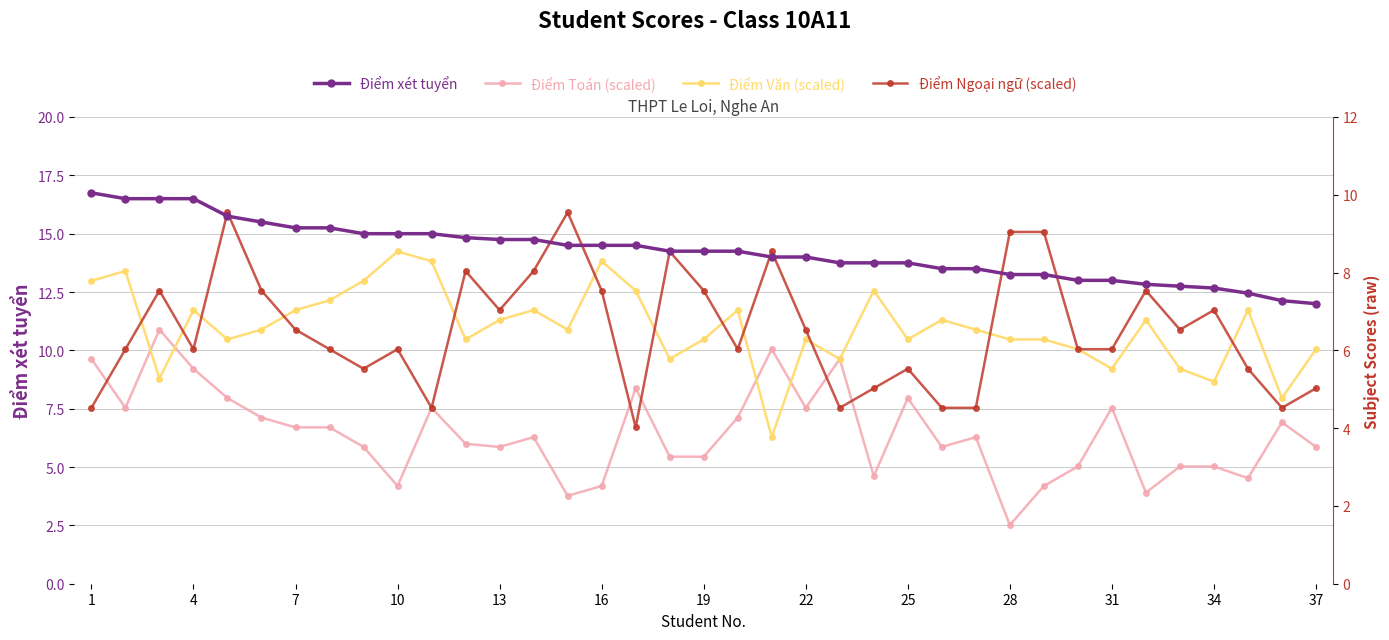

Reading right to left, extract all data points from this chart.

Điểm xét tuyển: 12.0	12.1	12.4	12.7	12.8	12.8	13.0	13.0	13.2	13.2	13.5	13.5	13.8	13.8	13.8	14.0	14.0	14.2	14.2	14.2	14.5	14.5	14.5	14.8	14.8	14.8	15.0	15.0	15.0	15.2	15.2	15.5	15.8	16.5	16.5	16.5	16.8
Điểm Toán (scaled): 5.9	6.9	4.5	5.0	5.0	3.9	7.5	5.0	4.2	2.5	6.3	5.9	8.0	4.6	9.6	7.5	10.1	7.1	5.4	5.4	8.4	4.2	3.8	6.3	5.9	6.0	7.5	4.2	5.9	6.7	6.7	7.1	8.0	9.2	10.9	7.5	9.6
Điểm Văn (scaled): 10.1	8.0	11.7	8.7	9.2	11.3	9.2	10.1	10.5	10.5	10.9	11.3	10.5	12.6	9.6	10.5	6.3	11.7	10.5	9.6	12.6	13.8	10.9	11.7	11.3	10.5	13.8	14.2	13.0	12.1	11.7	10.9	10.5	11.7	8.8	13.4	13.0
Điểm Ngoại ngữ (scaled): 8.4	7.5	9.2	11.7	10.9	12.6	10.1	10.1	15.1	15.1	7.5	7.5	9.2	8.4	7.5	10.9	14.2	10.1	12.6	14.2	6.7	12.6	15.9	13.4	11.7	13.4	7.5	10.1	9.2	10.1	10.9	12.6	15.9	10.1	12.6	10.1	7.5